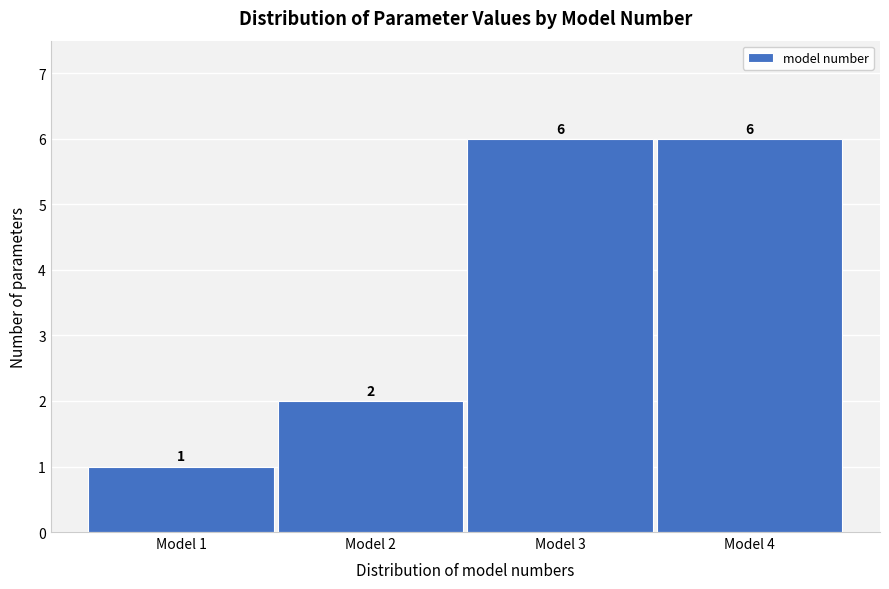

Reading left to right, list every bar in this chart as the range it spans on the x-axis followed by its height.

0.5 to 1.5: 1
1.5 to 2.5: 2
2.5 to 3.5: 6
3.5 to 4.5: 6